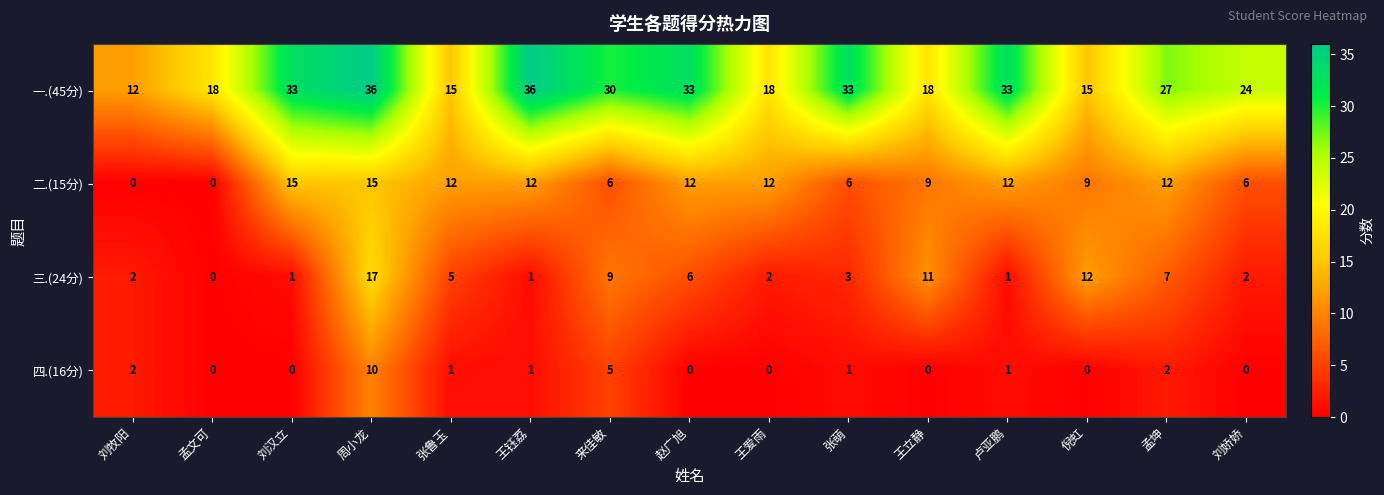

At 王立静, list the series in order from smallest to largest.

四.(16分), 二.(15分), 三.(24分), 一.(45分)